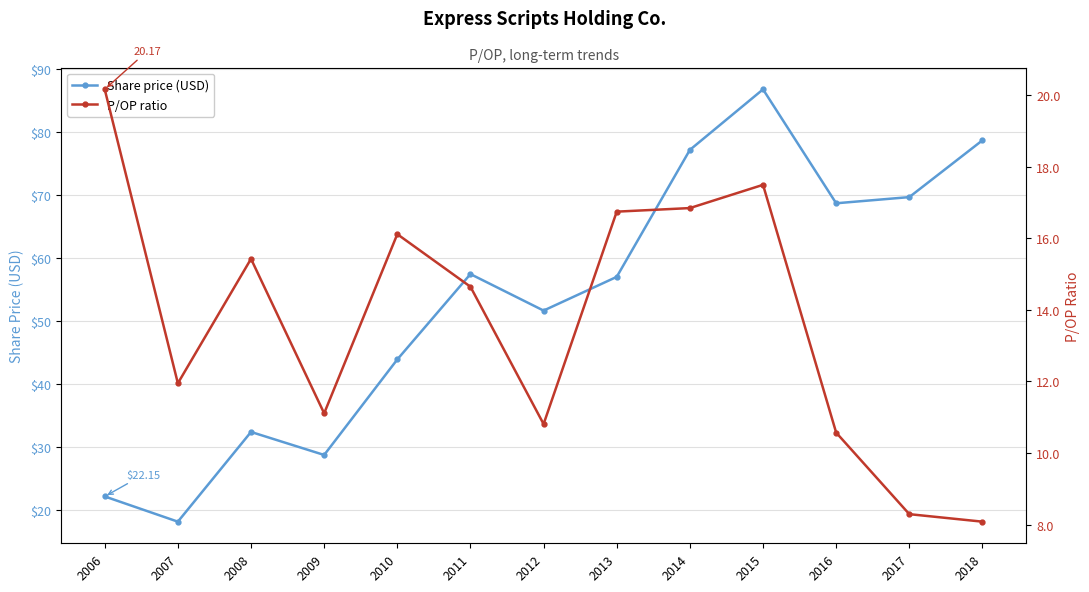

Reading right to left, transcribe all the data shown in this chart.

Share price (USD): 78.6	69.6	68.7	86.7	77.1	57.0	51.6	57.4	43.9	28.7	32.4	18.1	22.1
P/OP ratio: 8.1	8.3	10.6	17.5	16.9	16.8	10.8	14.7	16.1	11.1	15.4	11.9	20.2